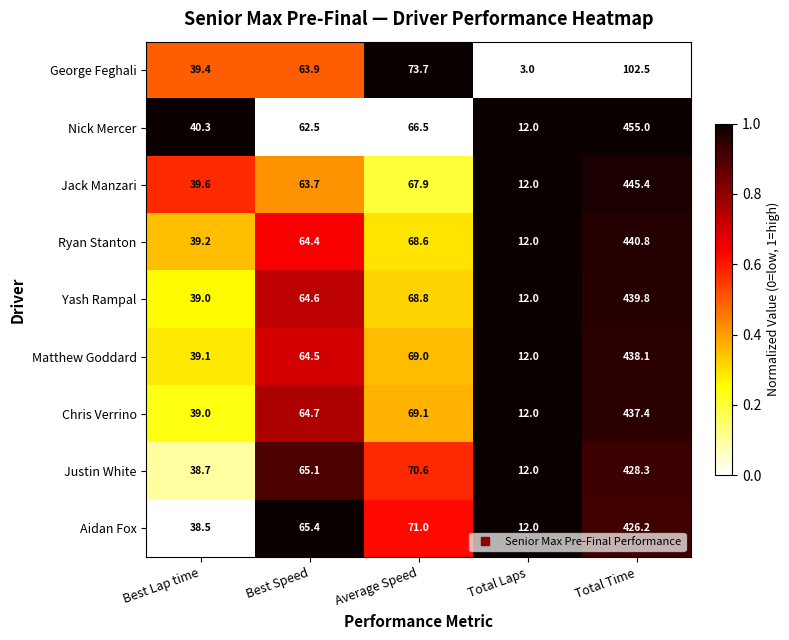

Count the number of categories in the chart.

5